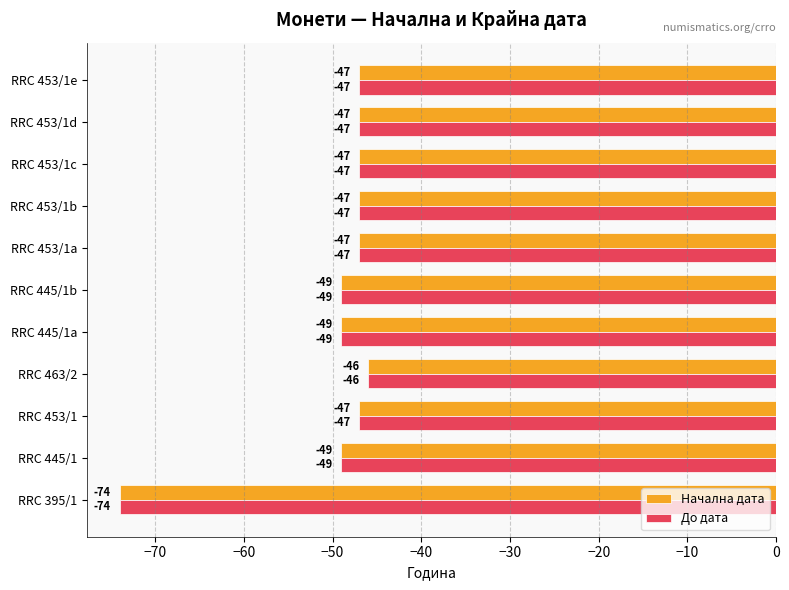

Is it true that До дата equals -27 at RRC 445/1?

False